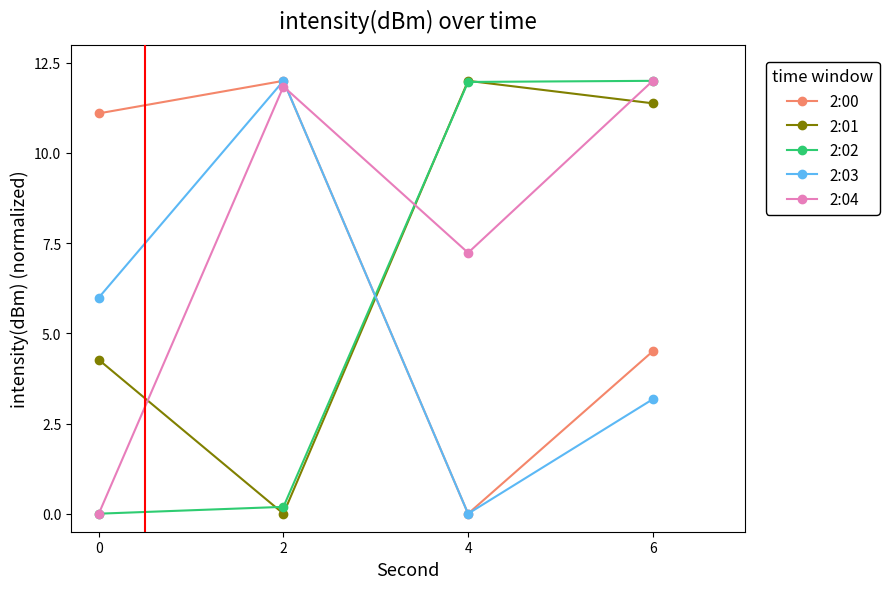

Where is 2:00 nearest to the value 6?

6